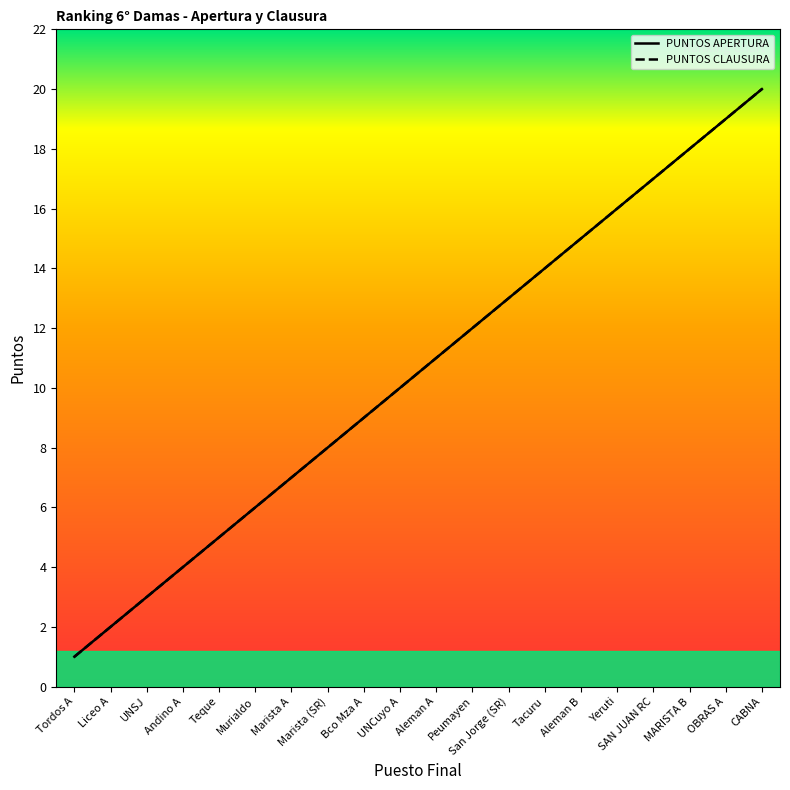

Between San Jorge (SR) and SAN JUAN RC, which series saw the biggest shift?

PUNTOS APERTURA